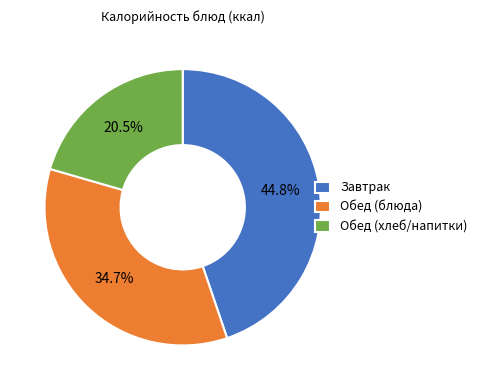

How much of the chart is everything except Завтрак?

55.2%